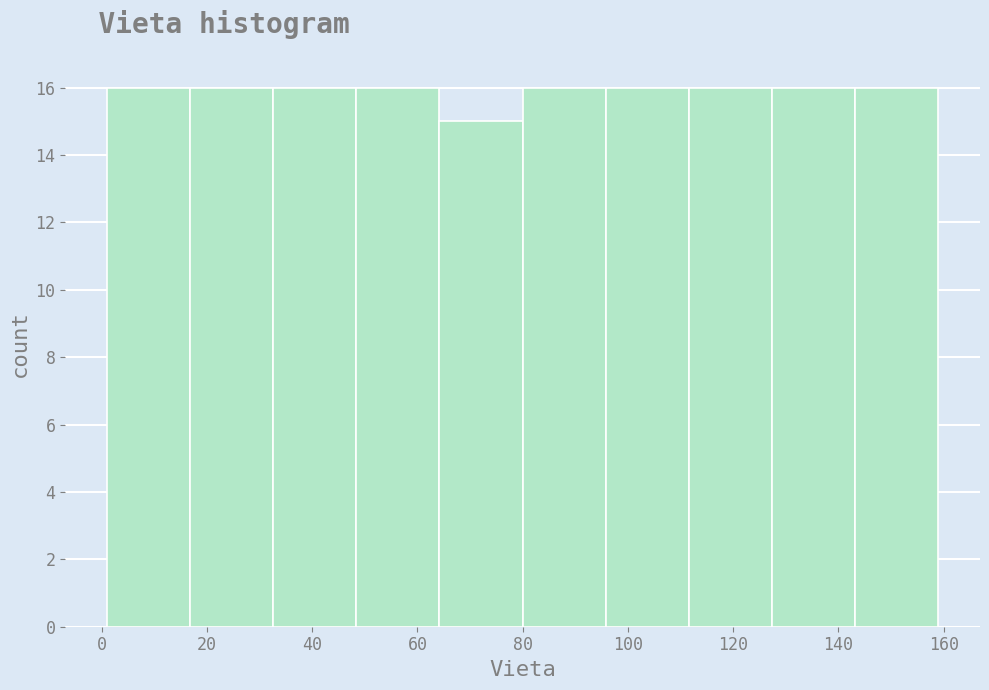

Reading left to right, list every bar in this chart as the range it spans on the x-axis followed by its height. Neither the bar edges nor the heights are printed on the chart, so give them approximately, as read against the axes.

1.0 to 16.8: 16
16.8 to 32.6: 16
32.6 to 48.4: 16
48.4 to 64.2: 16
64.2 to 80.0: 15
80.0 to 95.8: 16
95.8 to 111.6: 16
111.6 to 127.4: 16
127.4 to 143.2: 16
143.2 to 159.0: 16